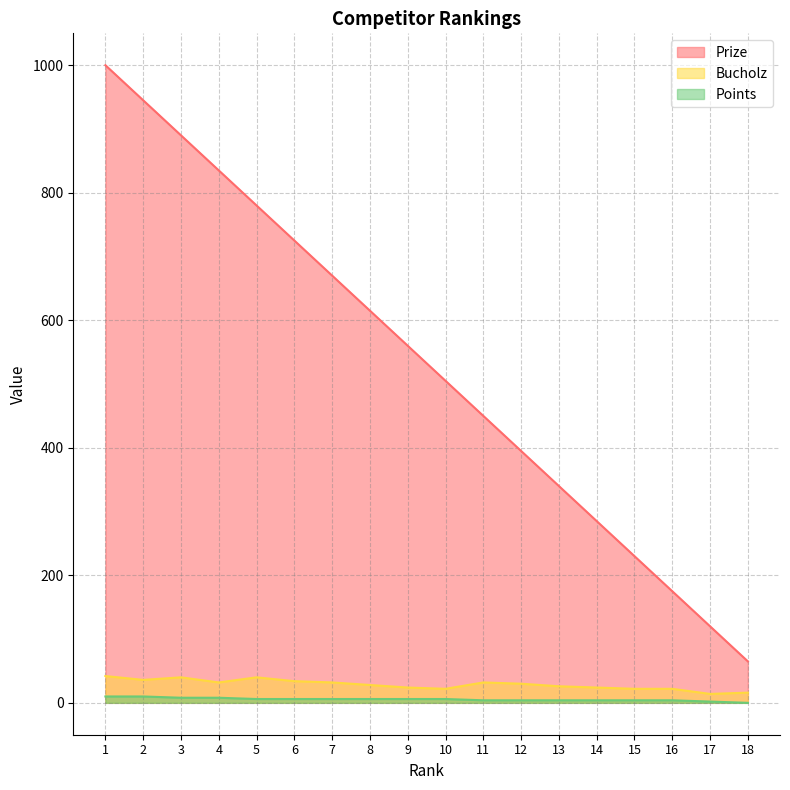

What is the difference between the Prize values at 9 and 17?

440